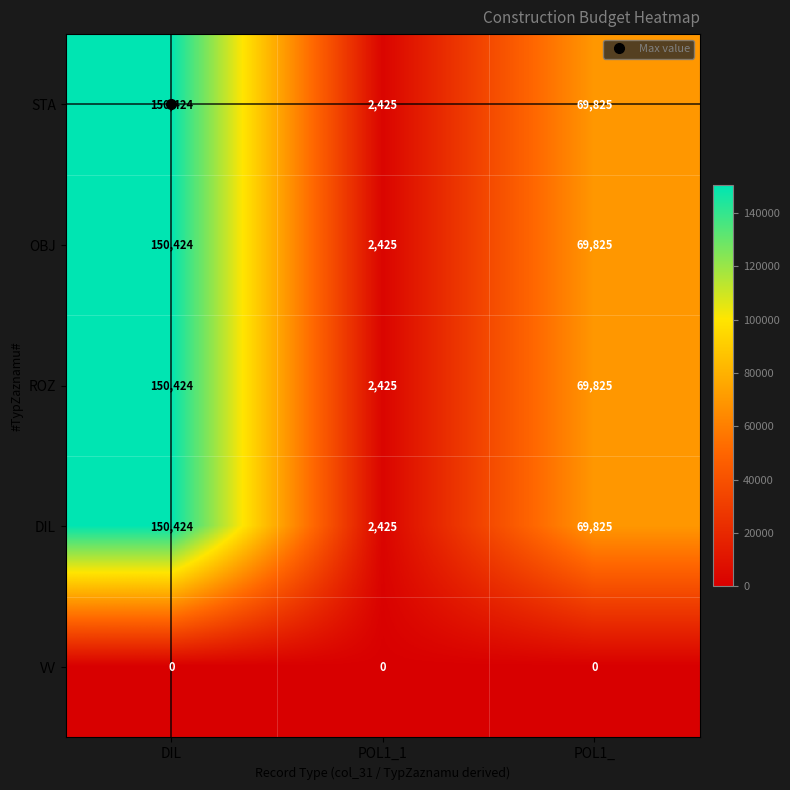

What is the difference between the highest and lowest values at DIL?

150424